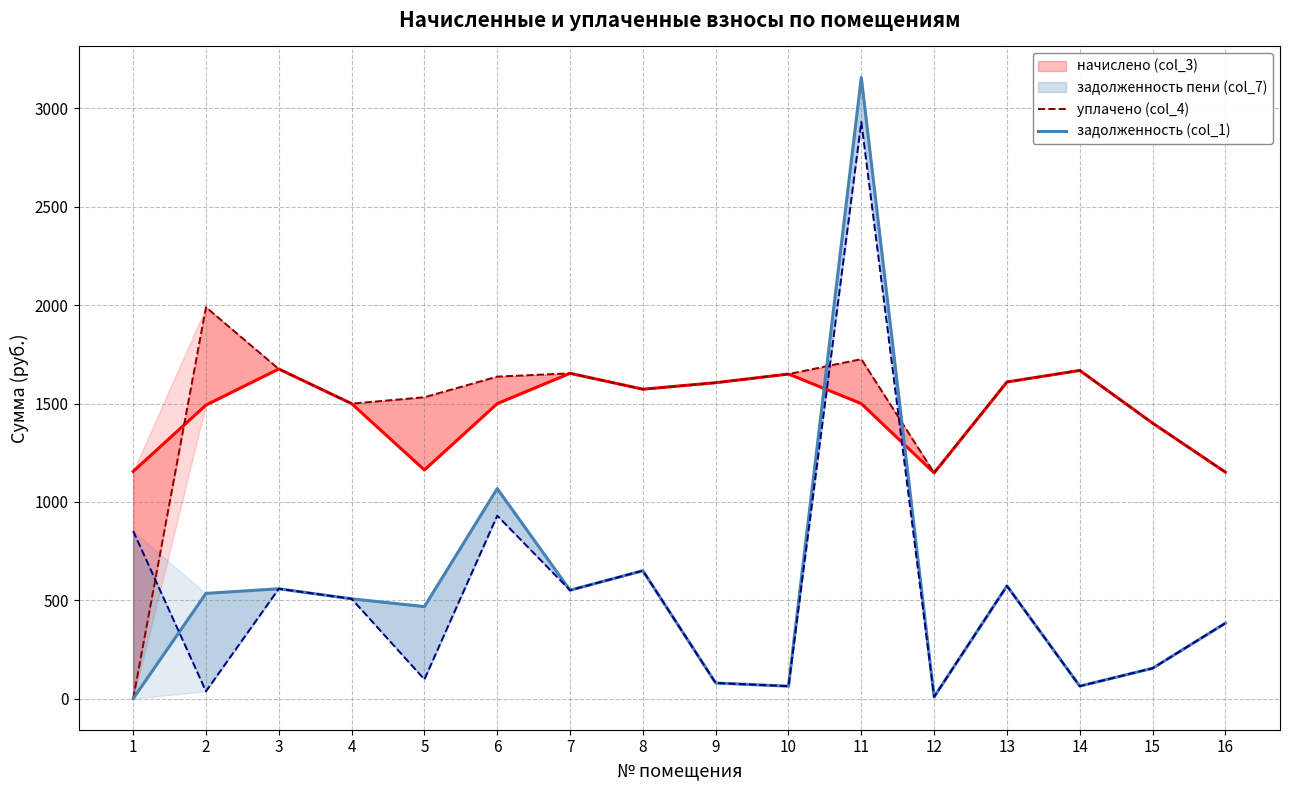

How many intersections are there between задолженность (col_1) and задолженность пени (col_7)?

1